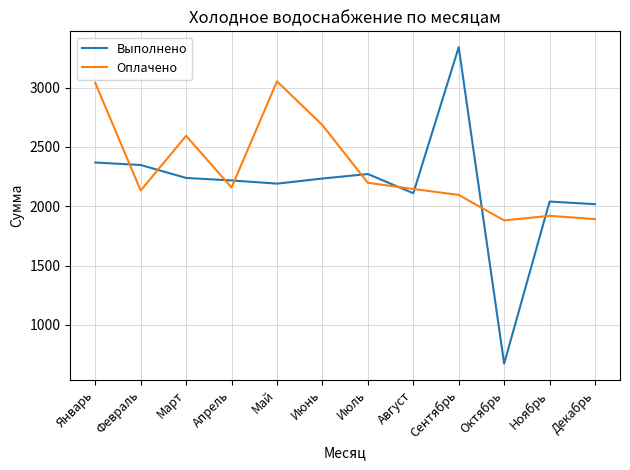

Which series ends up on top after the final intersection of Оплачено and Выполнено?

Выполнено